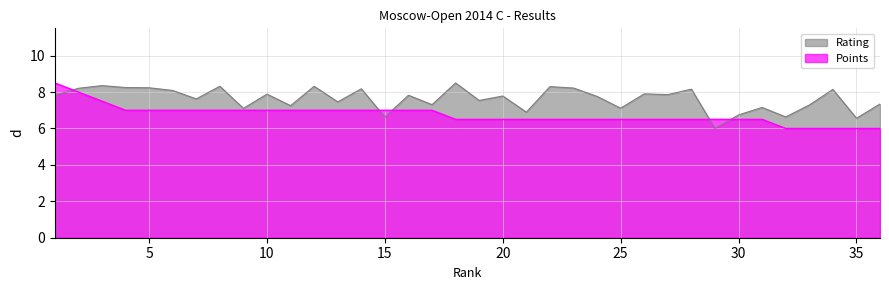

How many data points in Rating are less than 7?

6